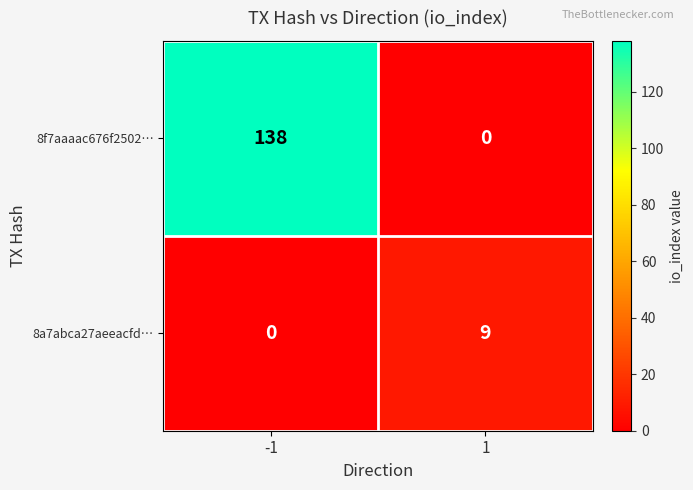

List the series in order of their overall mean, highest first.

8f7aaaac676f2502…, 8a7abca27aeeacfd…